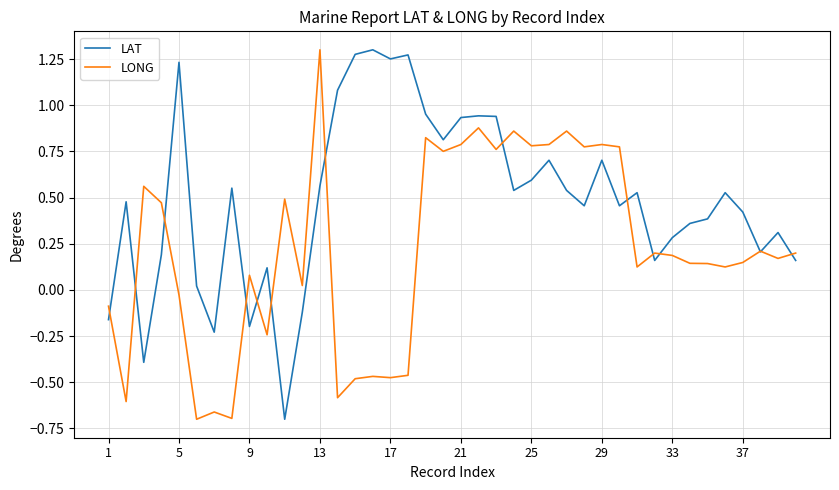

Which series has the largest total across all categories?

LAT